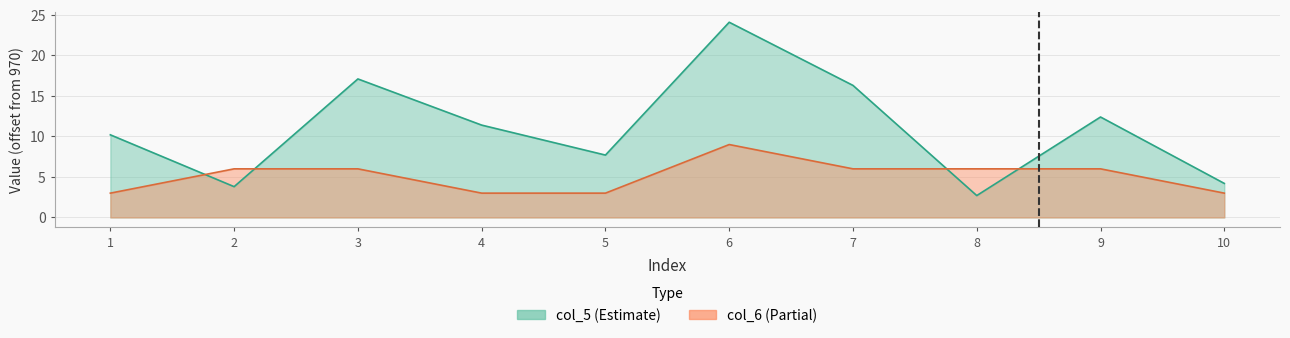

What is the value of the col_5 point at the 6th from the left?

24.1